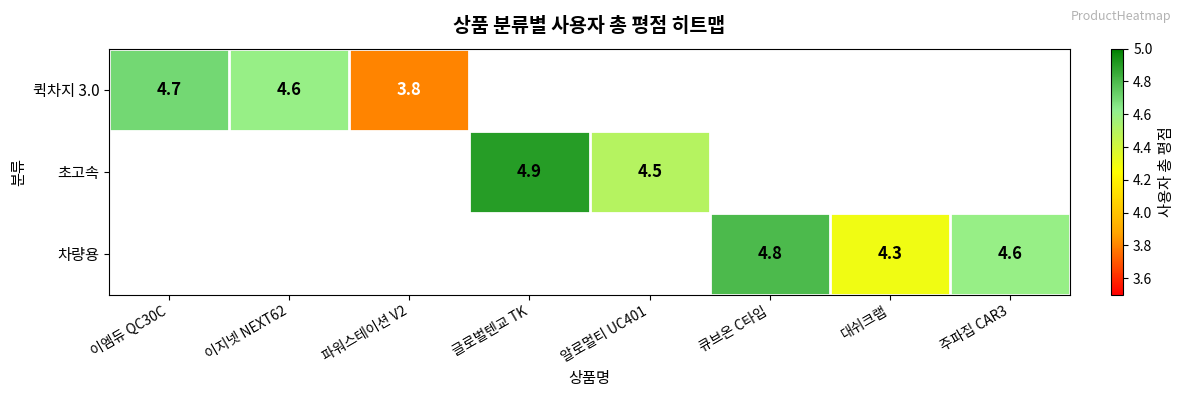

Between 알로멀티 UC401 and 글로벌텐교 TK, which is larger?

글로벌텐교 TK